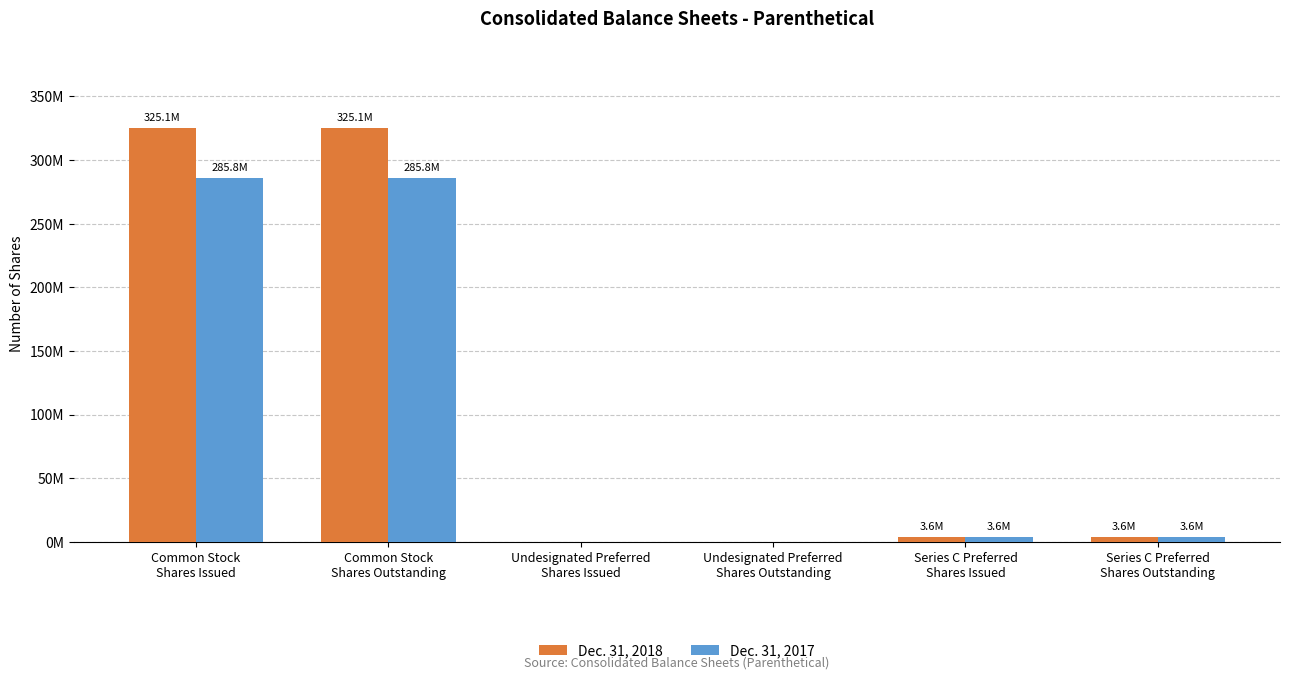

Does the chart contain stacked bars?

No